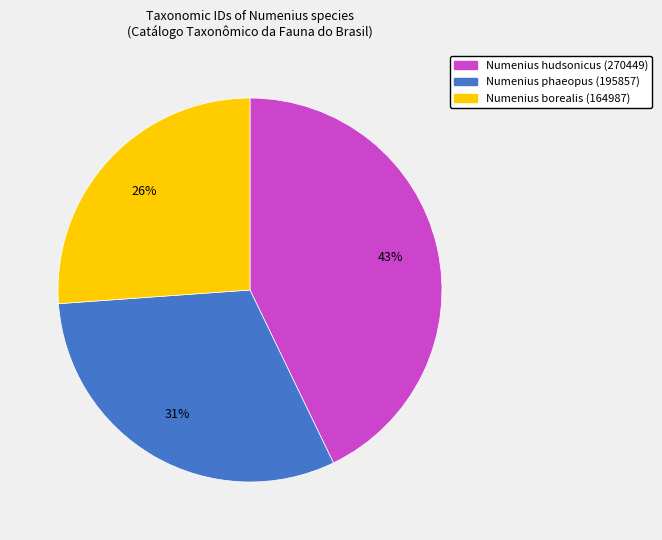

Which slice is the smallest?

Numenius borealis (164987)